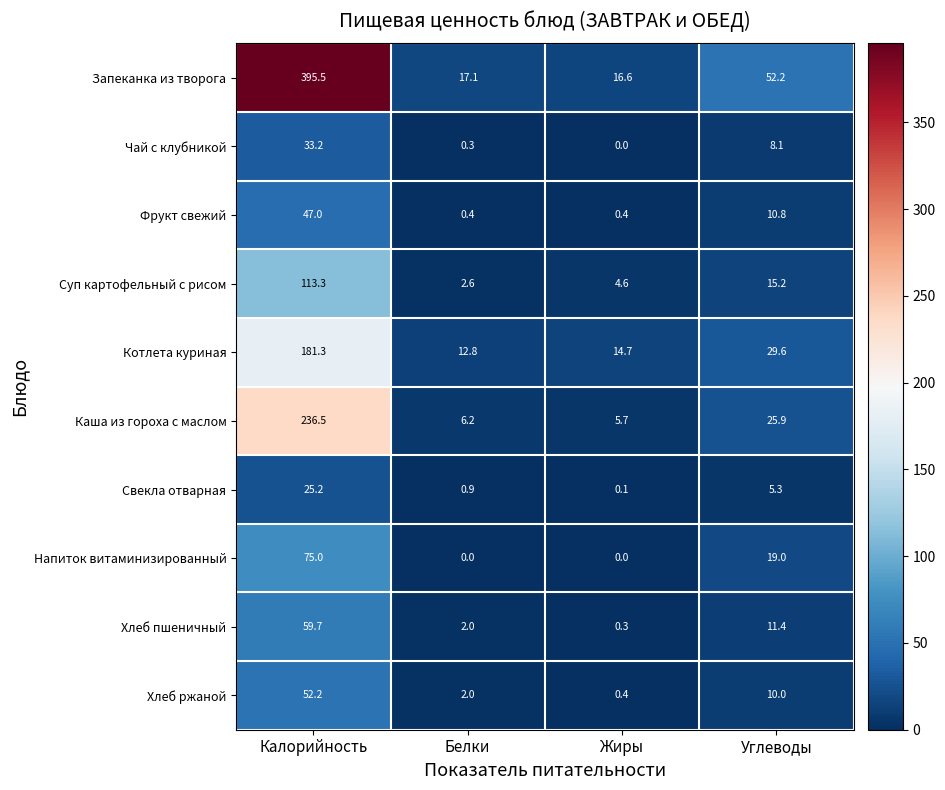

Which category has the lowest value in the Чай с клубникой series?

Жиры